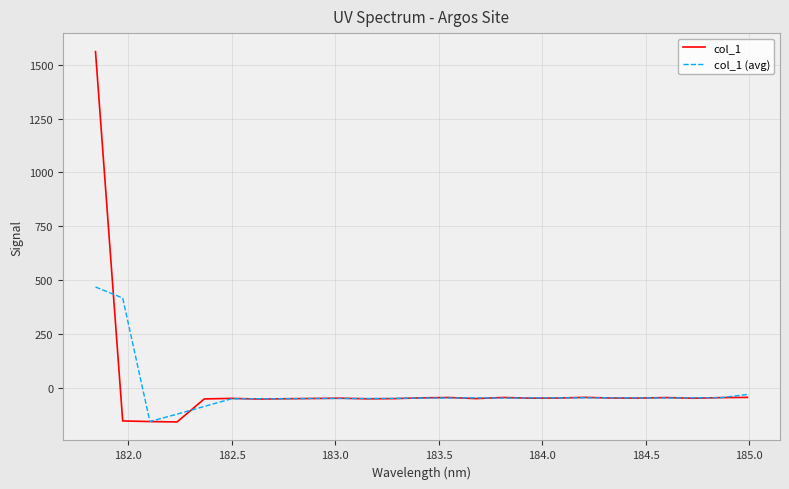

Which series has the widest spread of values?

col_1